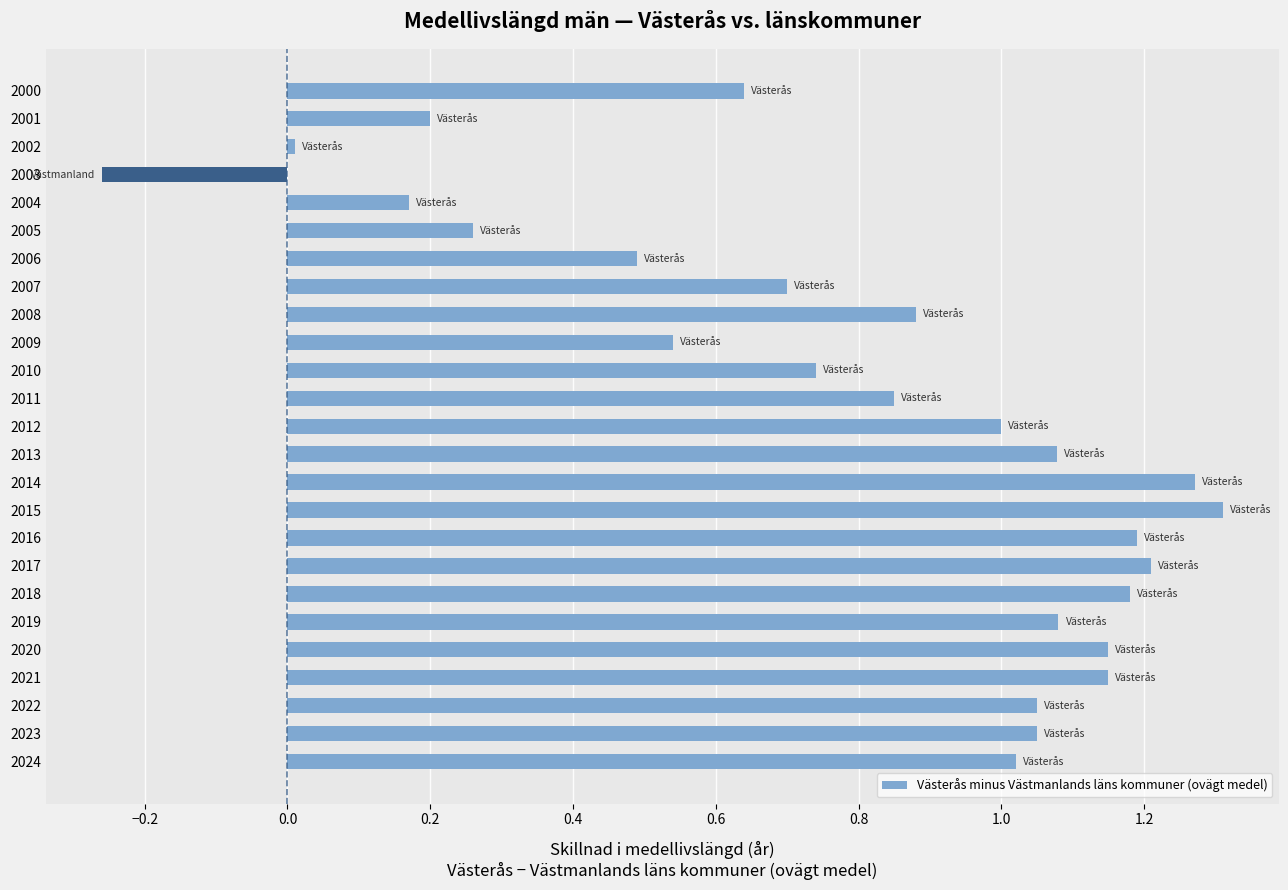

The value at 2006 is 0.5. True or false?

True